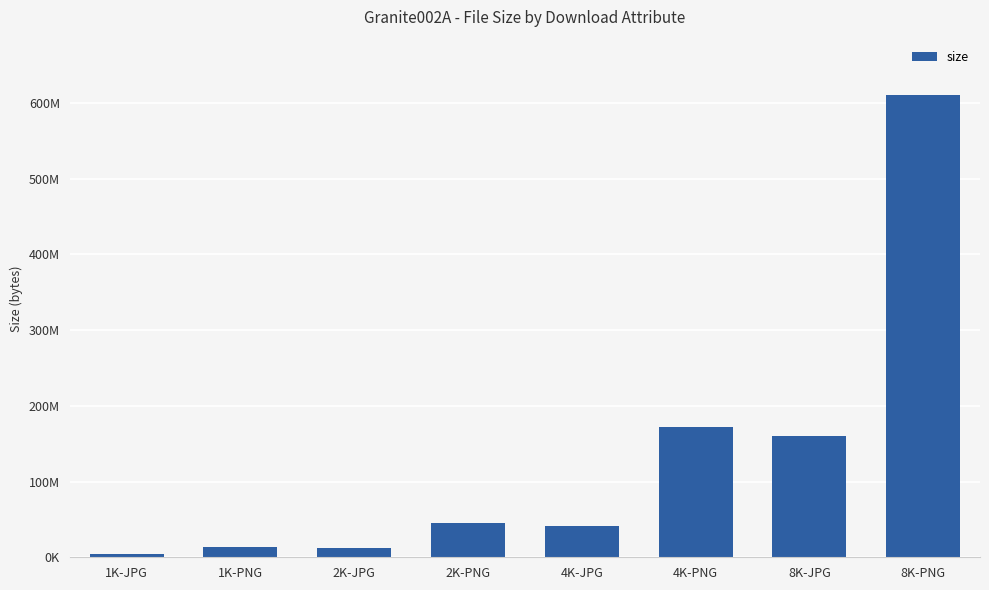

List the labels in order of value, smallest first.

1K-JPG, 2K-JPG, 1K-PNG, 4K-JPG, 2K-PNG, 8K-JPG, 4K-PNG, 8K-PNG